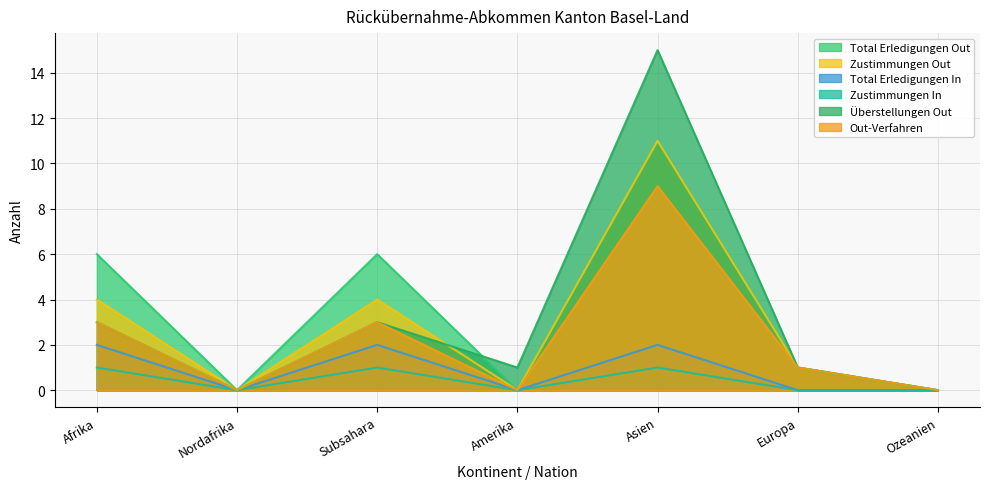

Which series has the largest total across all categories?

Total Erledigungen Out